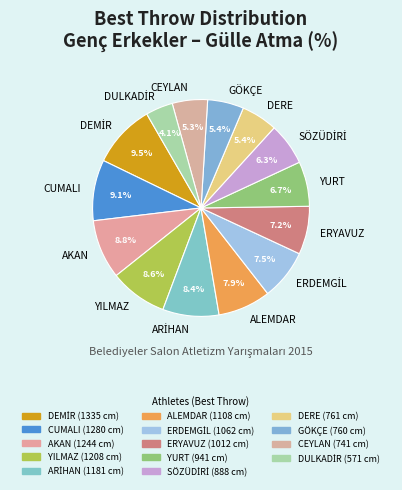

Combined, what portion of the pie is AKAN and DERE?

14.2%